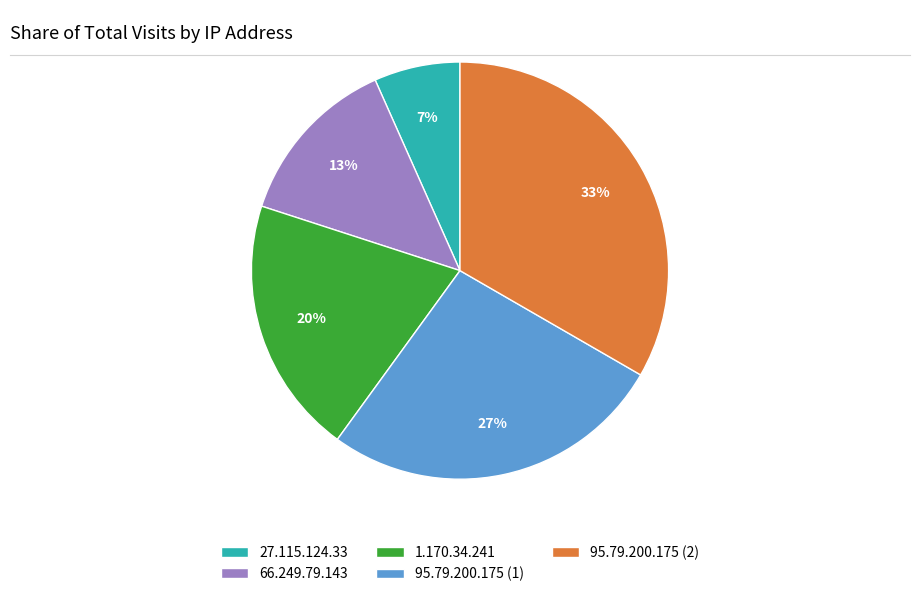

Is it true that 27.115.124.33 is 7% of the pie?

True